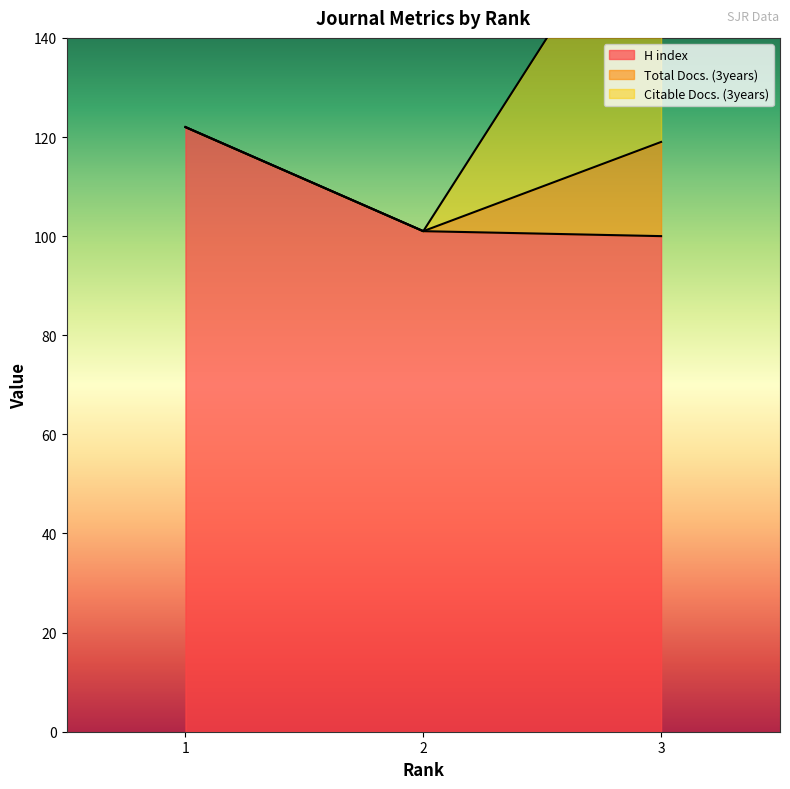

What is the sum of the H index values at 1 and 2?

223